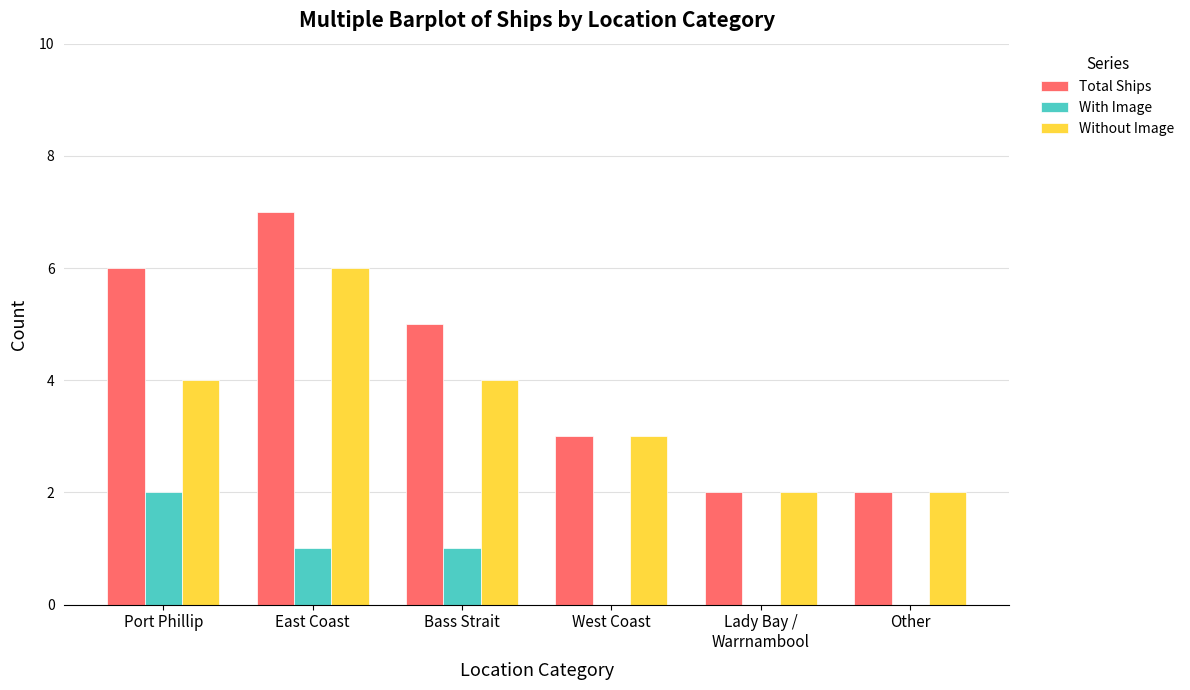

How many distinct data groups are displayed?

3